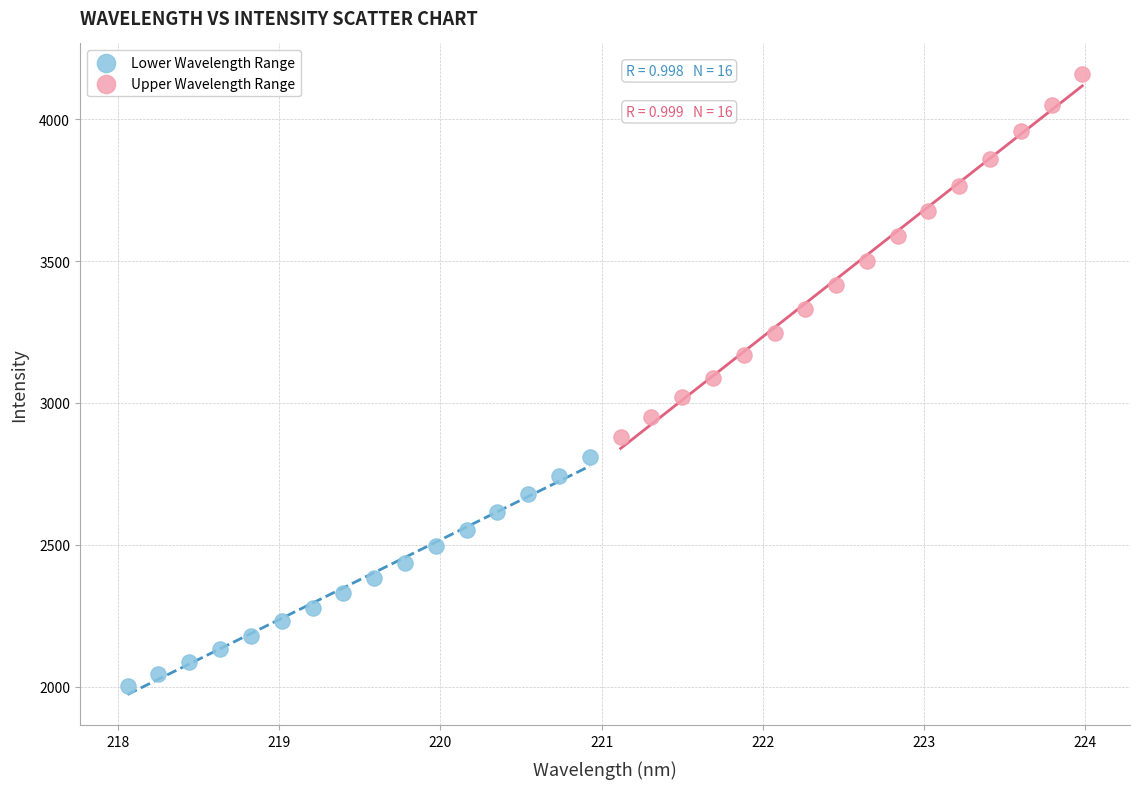

Which series reaches the maximum Y coordinate?

Upper Wavelength Range